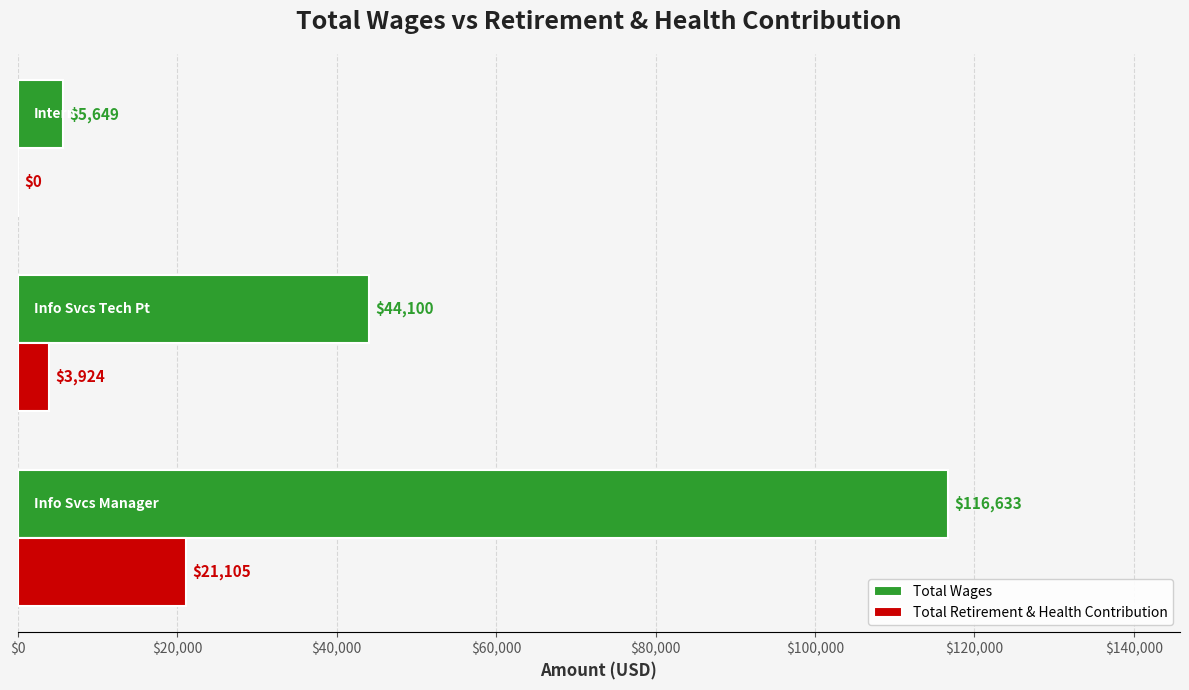

What is the maximum value shown in the chart?

116633